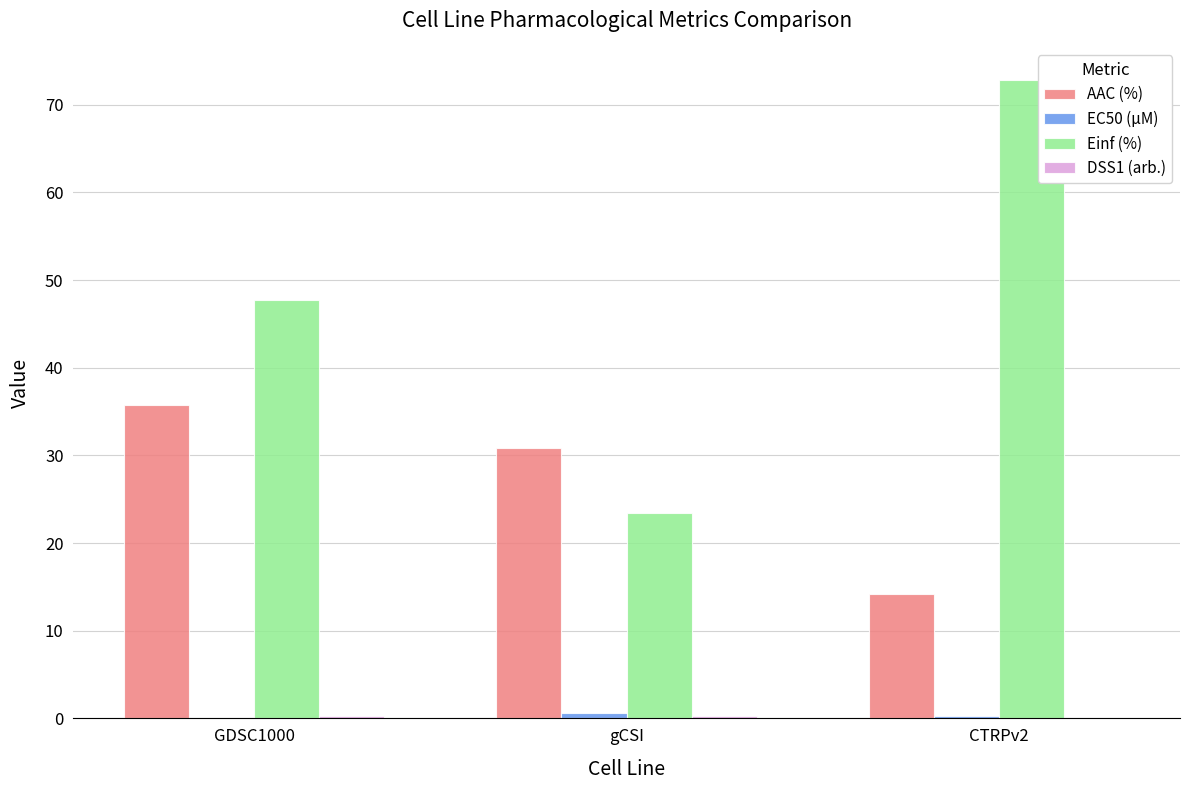

How many groups of bars are there?

3